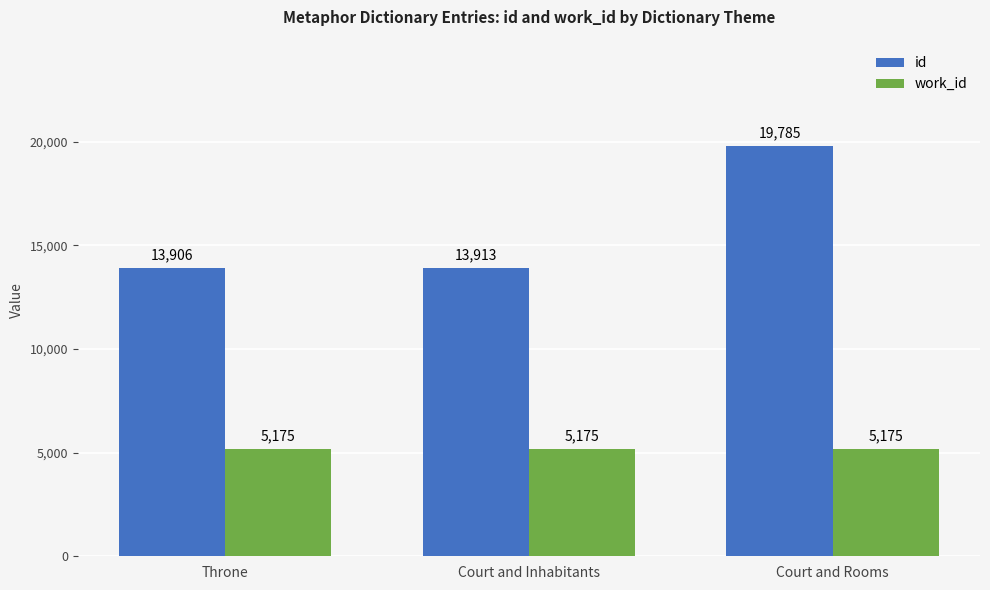

At which label does id reach its minimum?

Throne